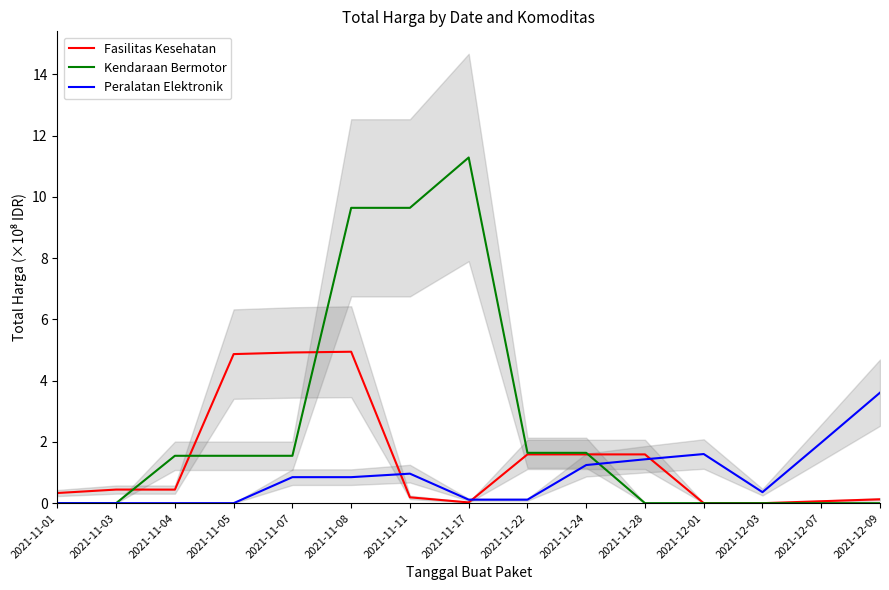

True or false: Kendaraan Bermotor has a value of -0.0 at 2021-11-28.

True